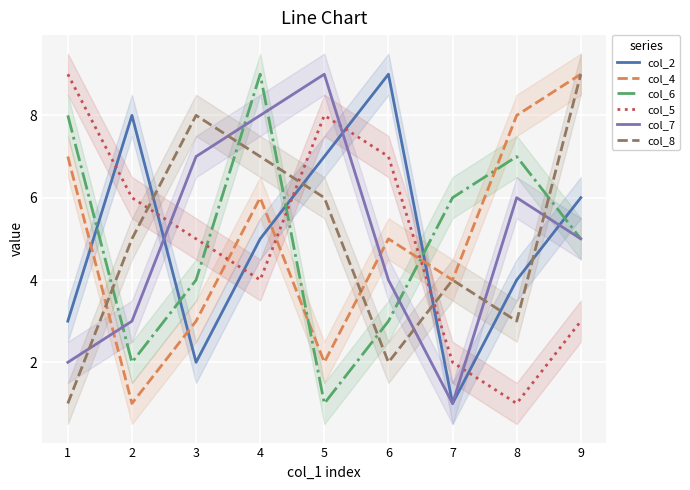

Which series has the widest spread of values?

col_2